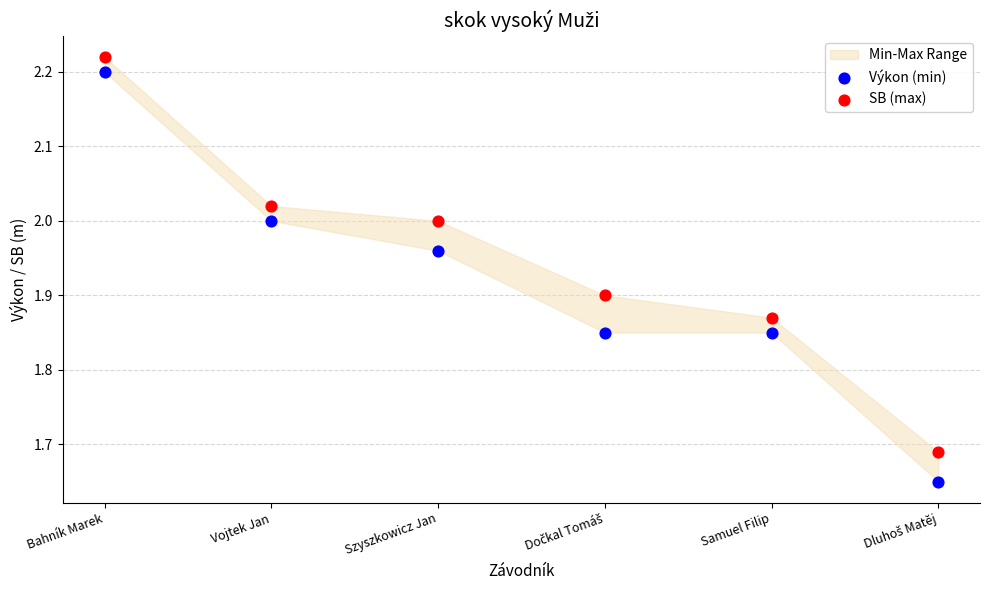

Which series has the largest Y range (max minus min)?

Výkon (min)